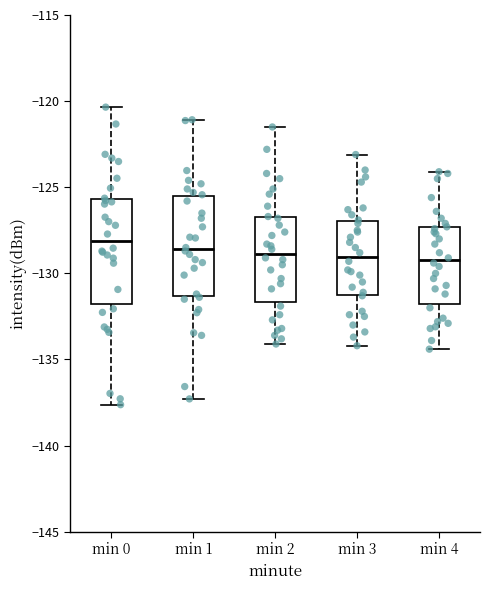

Reading left to right, read every box against the y-axis: the position of its median line, the range the box covers, and the ends of its whiskers. The values are not printed on the chart, so give them approximately, as read against the axis.

min 0: median -128.0, box -132.0 to -125.5, whiskers -137.5 to -120.5
min 1: median -128.5, box -131.5 to -125.5, whiskers -137.5 to -121.0
min 2: median -129.0, box -131.5 to -126.5, whiskers -134.0 to -121.5
min 3: median -129.0, box -131.0 to -127.0, whiskers -134.0 to -123.0
min 4: median -129.0, box -132.0 to -127.5, whiskers -134.5 to -124.0